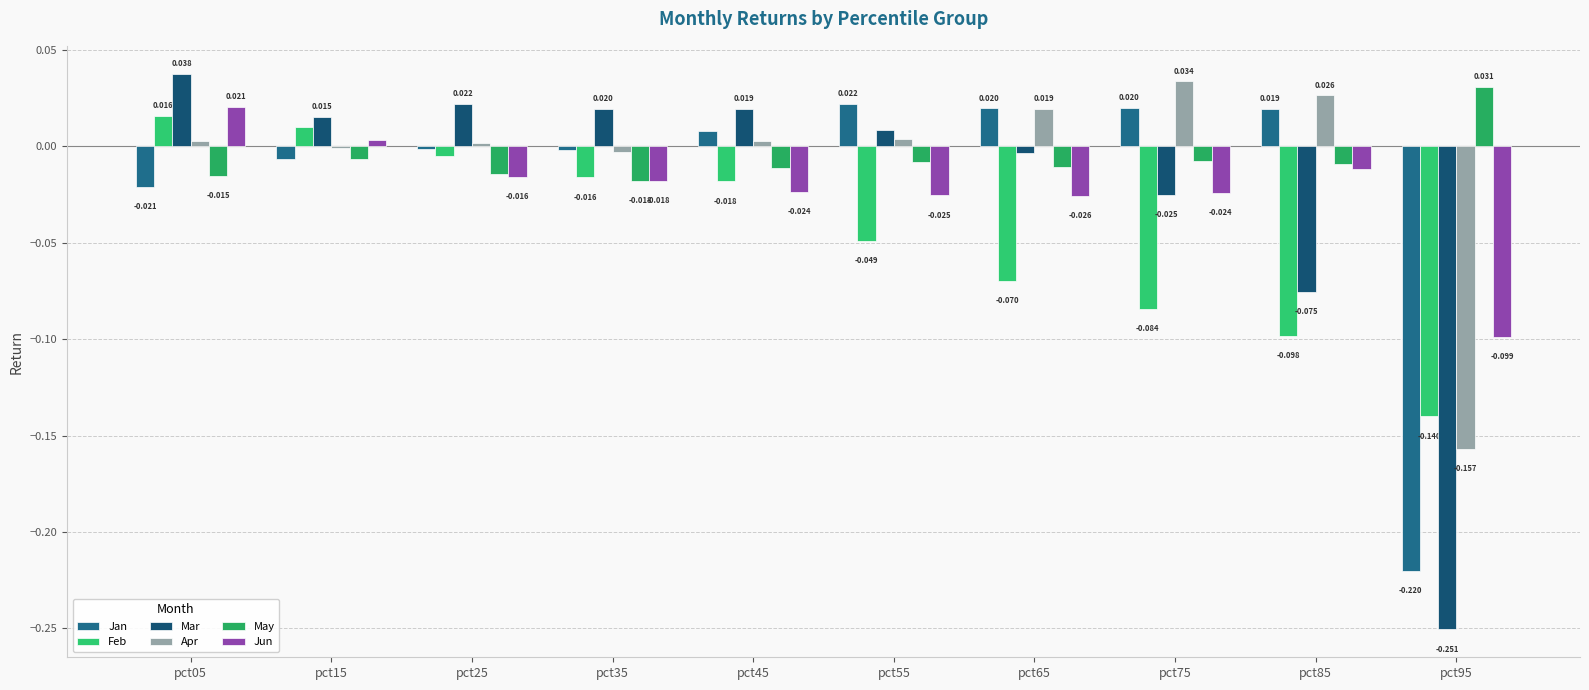

Which category has the lowest value across all series?

pct95